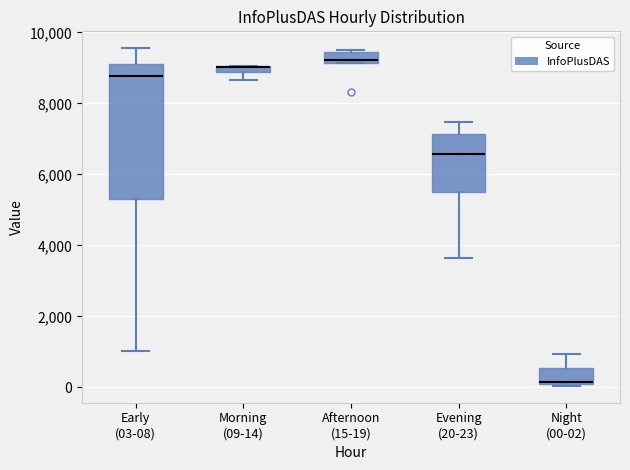

Comparing the boxes themselves (not the whiskers), which one is the tallest?

Early (03-08)